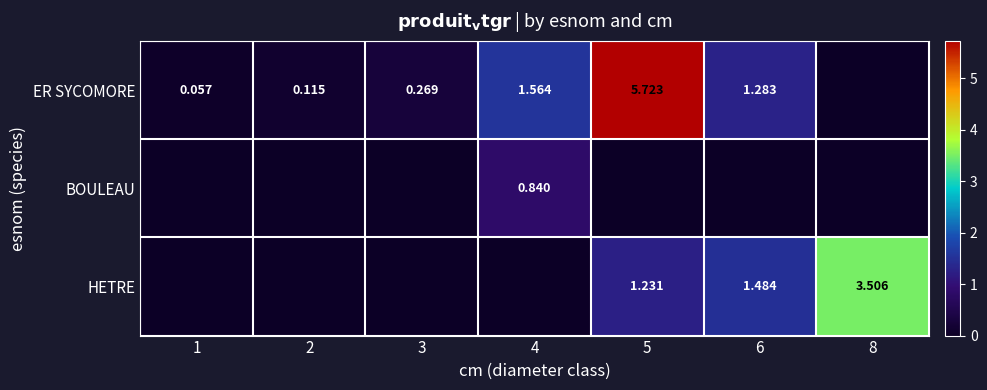

Between 5 and 8, which series saw the biggest shift?

ER SYCOMORE